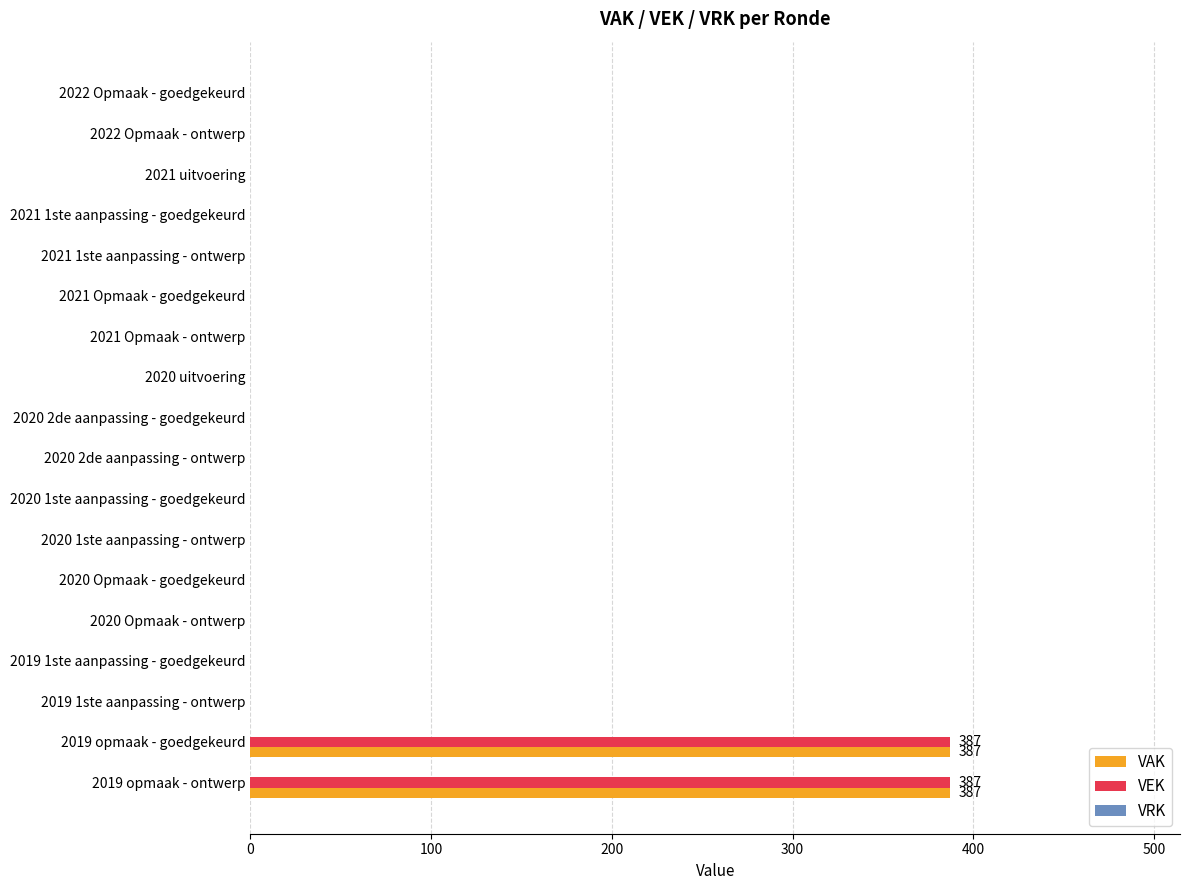

The VEK series shows 143 at 2022 Opmaak - goedgekeurd. True or false?

False